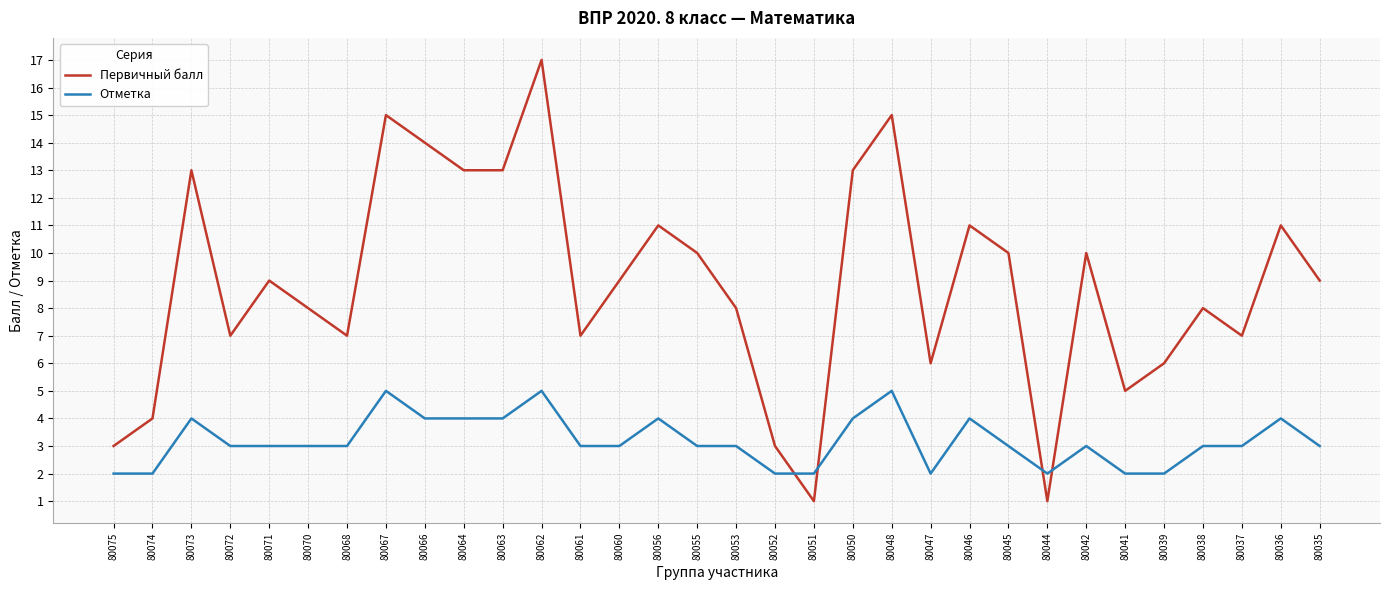

Reading left to right, transcribe all the data shown in this chart.

Первичный балл: 80075=3	80074=4	80073=13	80072=7	80071=9	80070=8	80068=7	80067=15	80066=14	80064=13	80063=13	80062=17	80061=7	80060=9	80056=11	80055=10	80053=8	80052=3	80051=1	80050=13	80048=15	80047=6	80046=11	80045=10	80044=1	80042=10	80041=5	80039=6	80038=8	80037=7	80036=11	80035=9
Отметка: 80075=2	80074=2	80073=4	80072=3	80071=3	80070=3	80068=3	80067=5	80066=4	80064=4	80063=4	80062=5	80061=3	80060=3	80056=4	80055=3	80053=3	80052=2	80051=2	80050=4	80048=5	80047=2	80046=4	80045=3	80044=2	80042=3	80041=2	80039=2	80038=3	80037=3	80036=4	80035=3